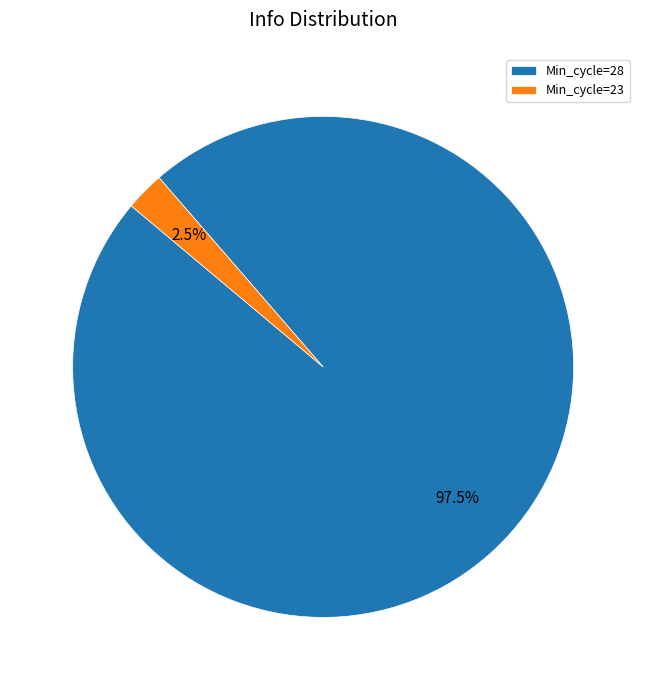

Which has a higher value, Min_cycle=23 or Min_cycle=28?

Min_cycle=28